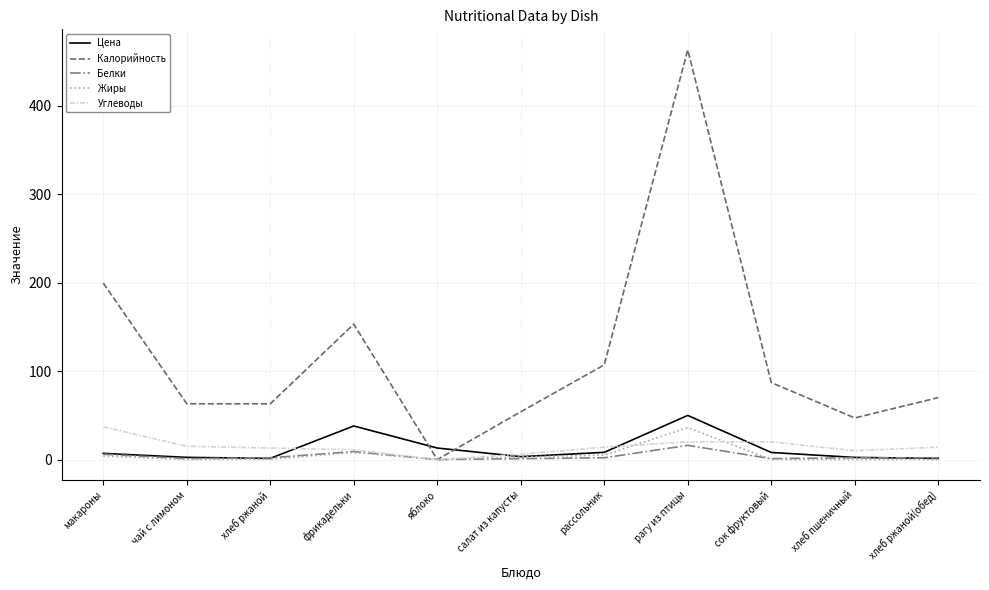

How many times do Цена and Калорийность cross each other?

2